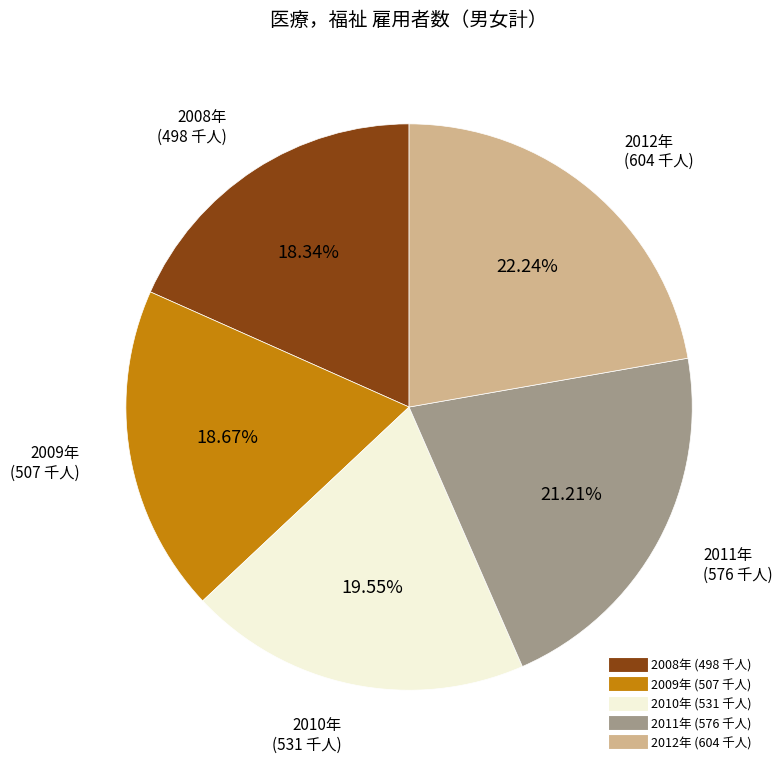

Does any single category account for the majority?

No